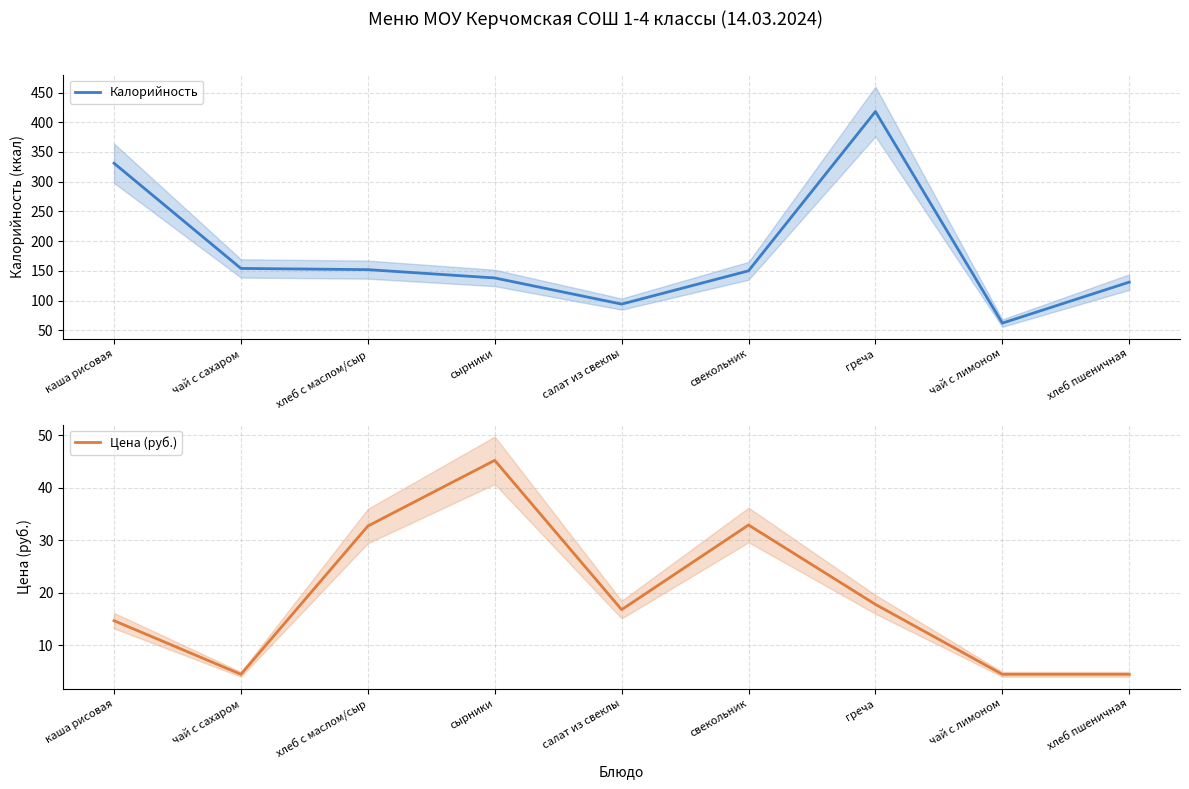

At how many categories does at least one series exceed 68?

8